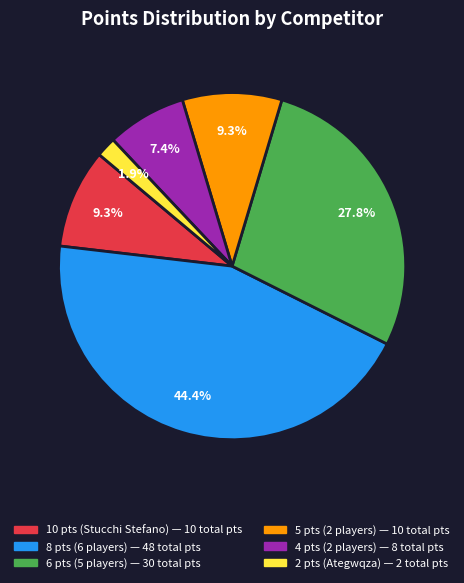

Does any single category account for the majority?

No